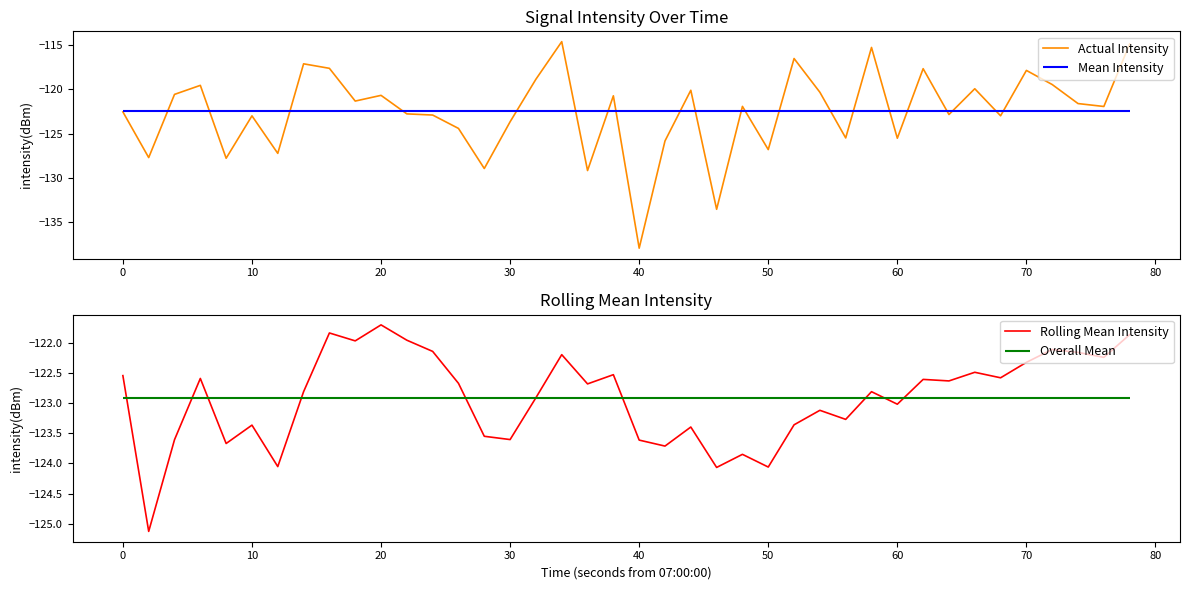

What is the maximum value for Actual Intensity?

-114.6